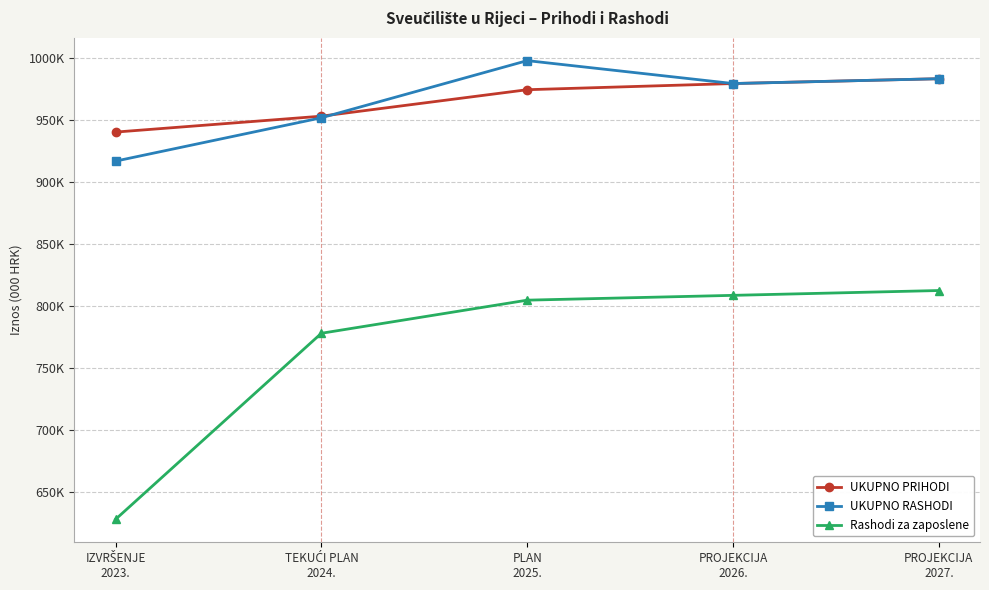

What are all the series names shown in the legend?

UKUPNO PRIHODI, UKUPNO RASHODI, Rashodi za zaposlene